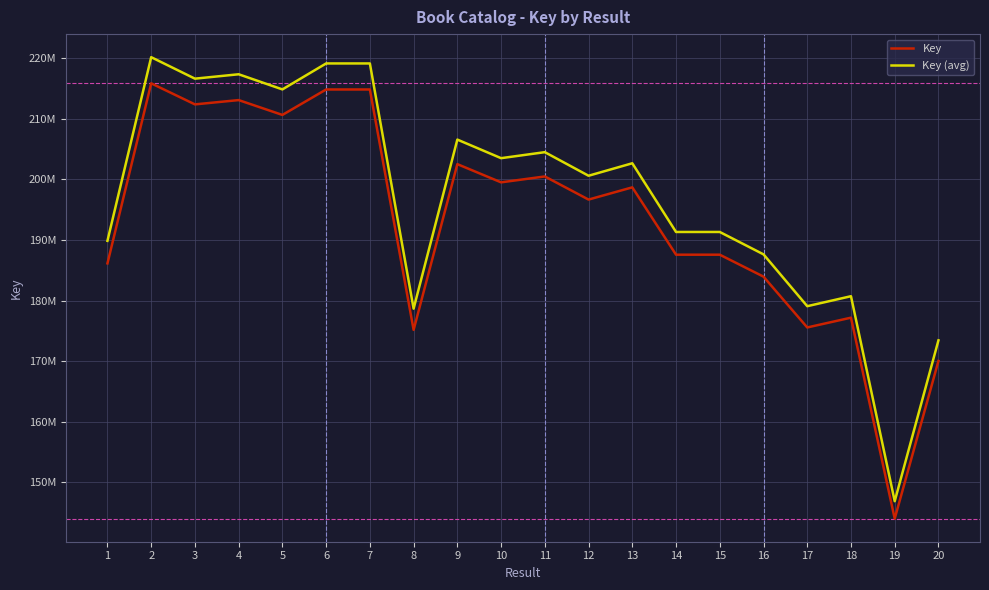

Does the chart have visible grid lines?

Yes